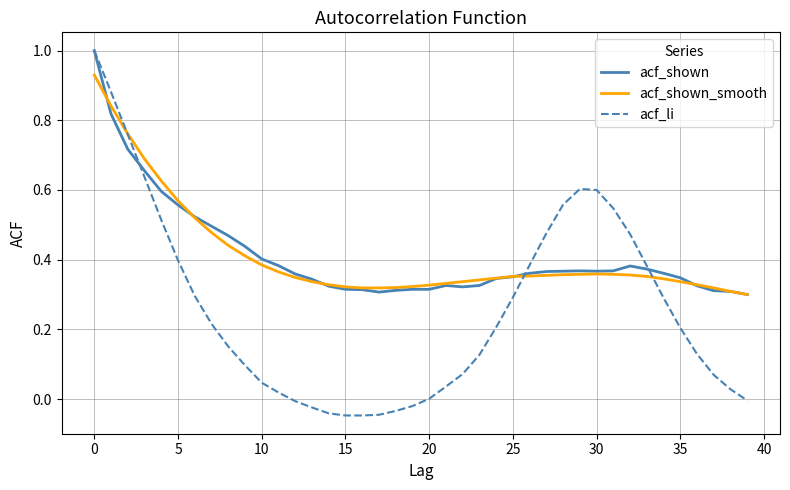

True or false: acf_li has more than 0 interior local peaks.

True